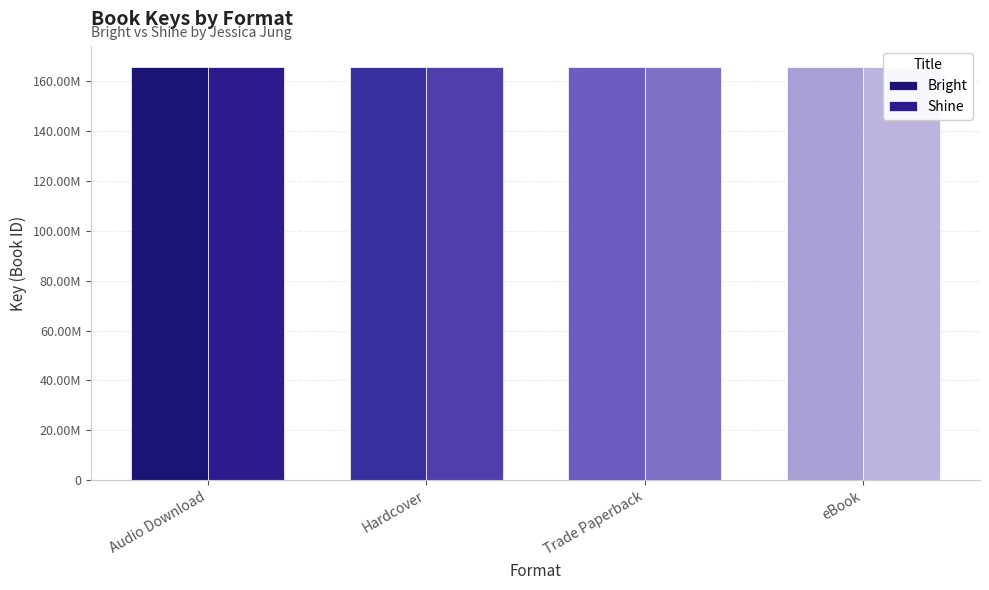

List the series in order of their overall mean, highest first.

Bright, Shine